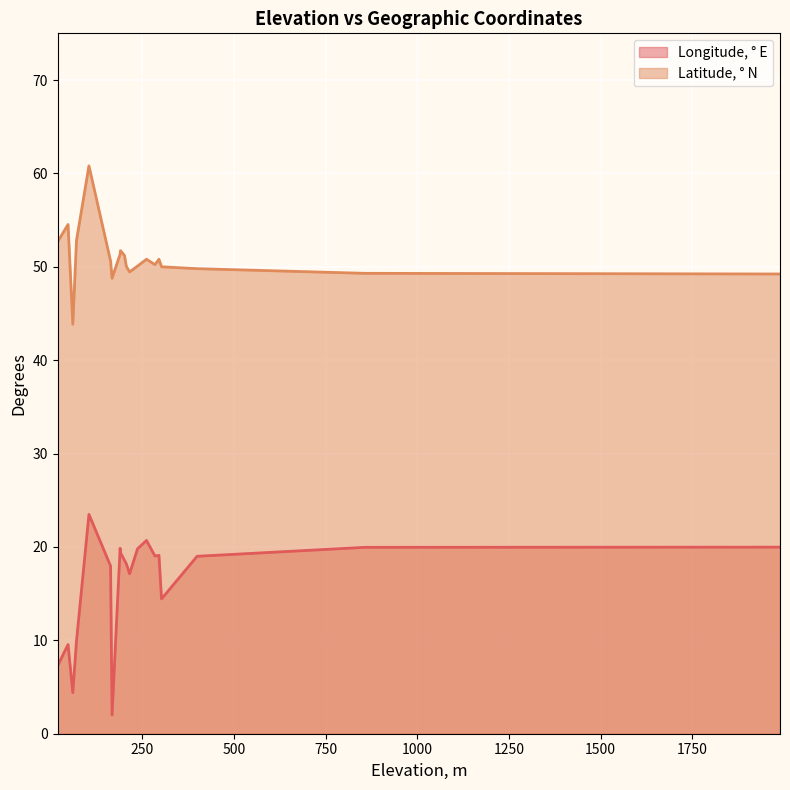

Rank the series by their maximum value, from highest to lowest.

Latitude, ° N, Longitude, ° E